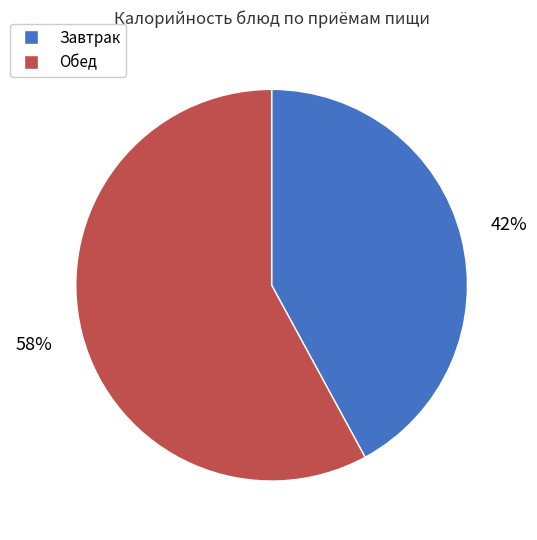

What percentage is the Завтрак slice, to the nearest percent?

42%